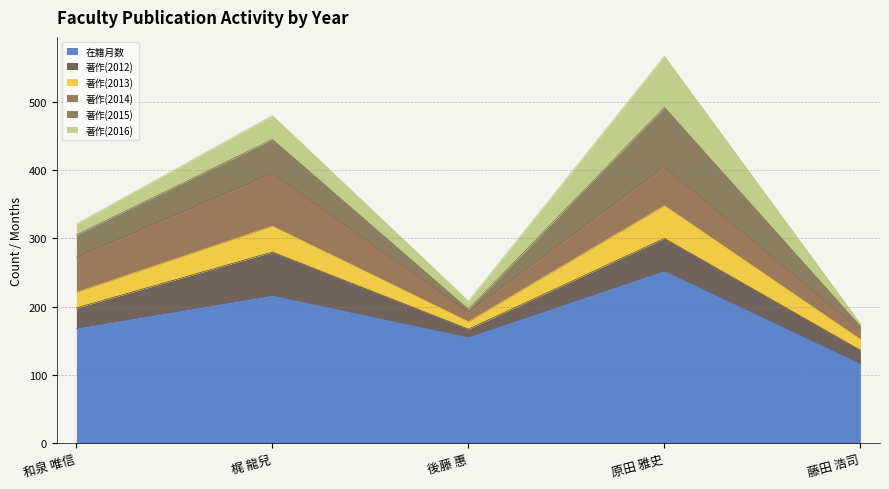

What is the difference between the maximum and minimum values in the 著作(2012) series?

52